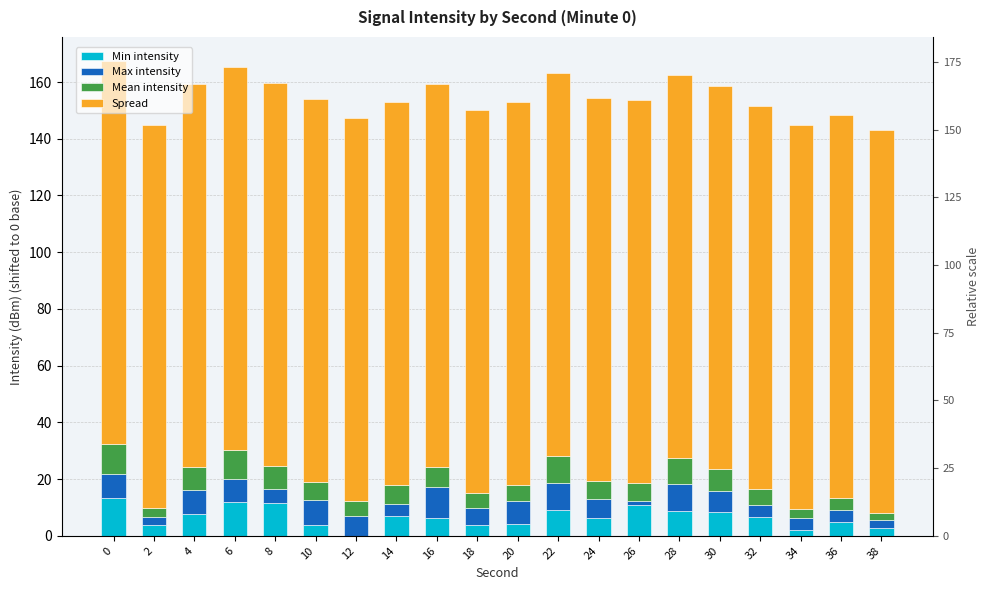

Is it true that Max intensity equals 8.3 at 0?

True